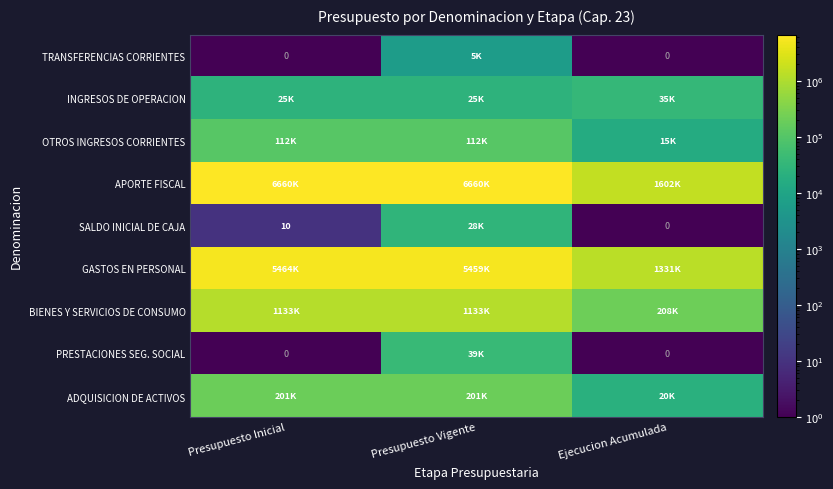

Which series changed the most between Presupuesto Vigente and Ejecucion Acumulada?

APORTE FISCAL